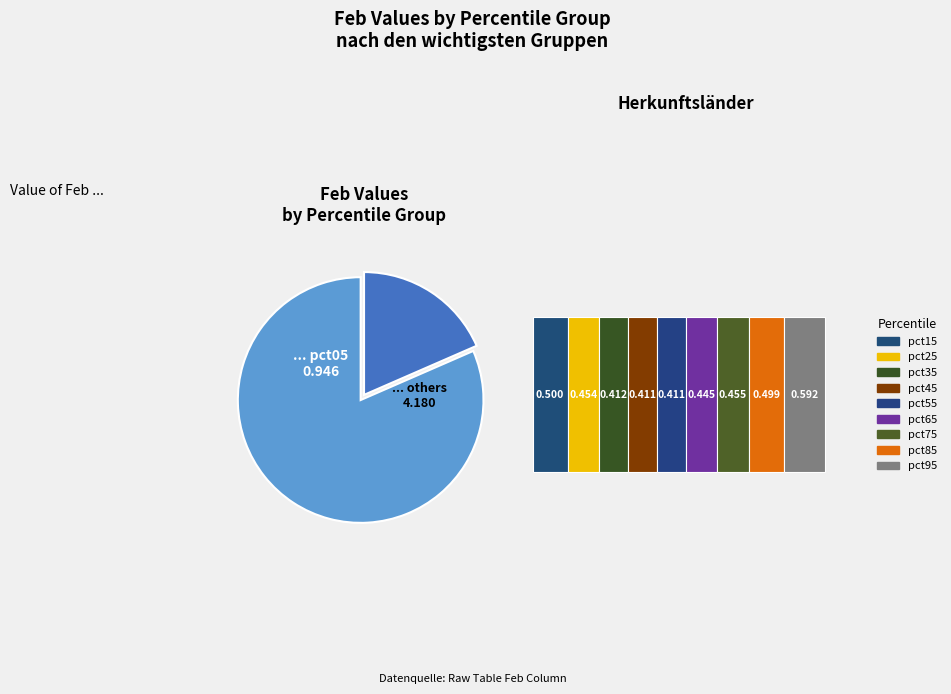

What is the change in value from pct45 to pct85?

+0.1